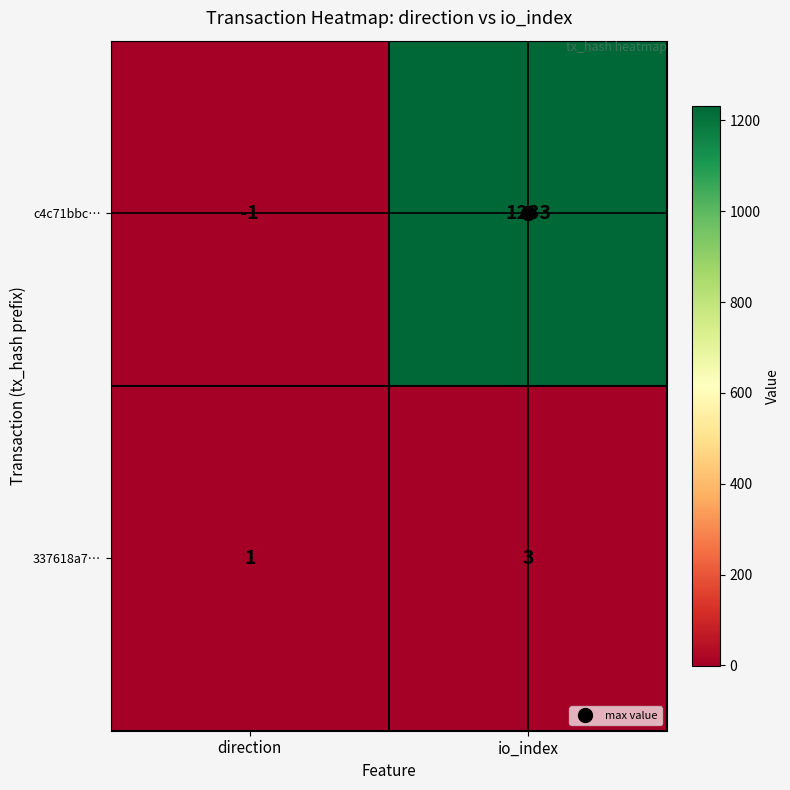

The value of 337618a7… at io_index is 5. True or false?

False